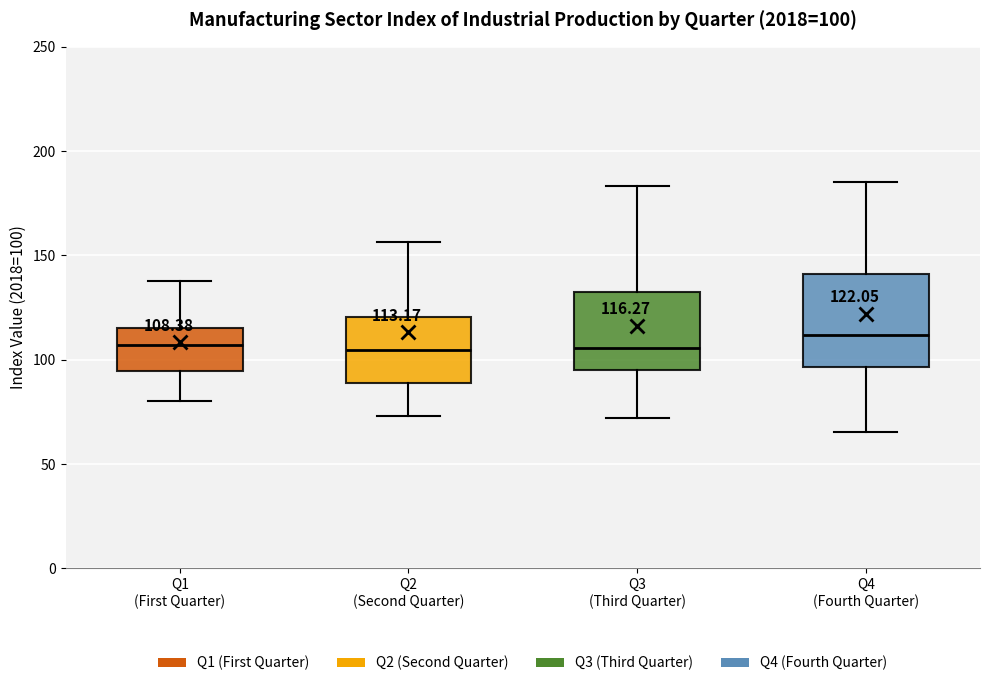

Which box is the tallest, from its lower edge to its upper edge?

Q4 (Fourth Quarter)